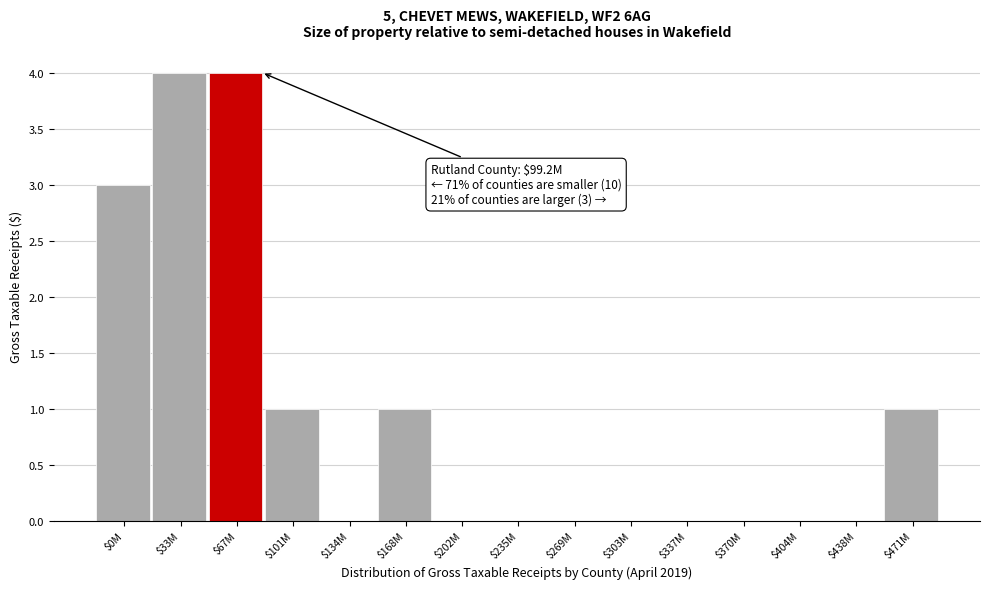

What is the maximum value shown in the chart?

4